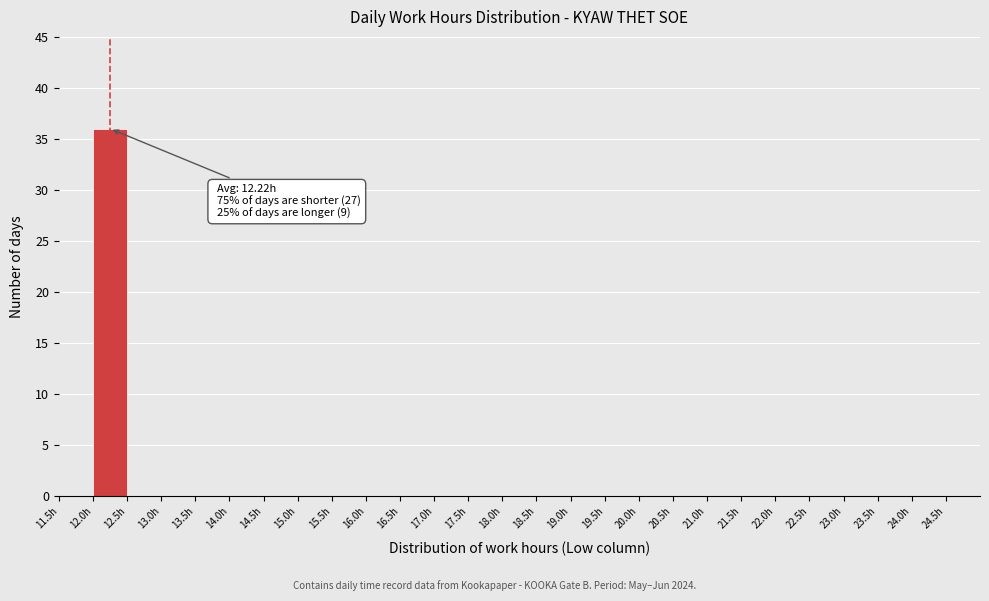

Which range on the x-axis has the tallest bar?

12.0 to 12.5